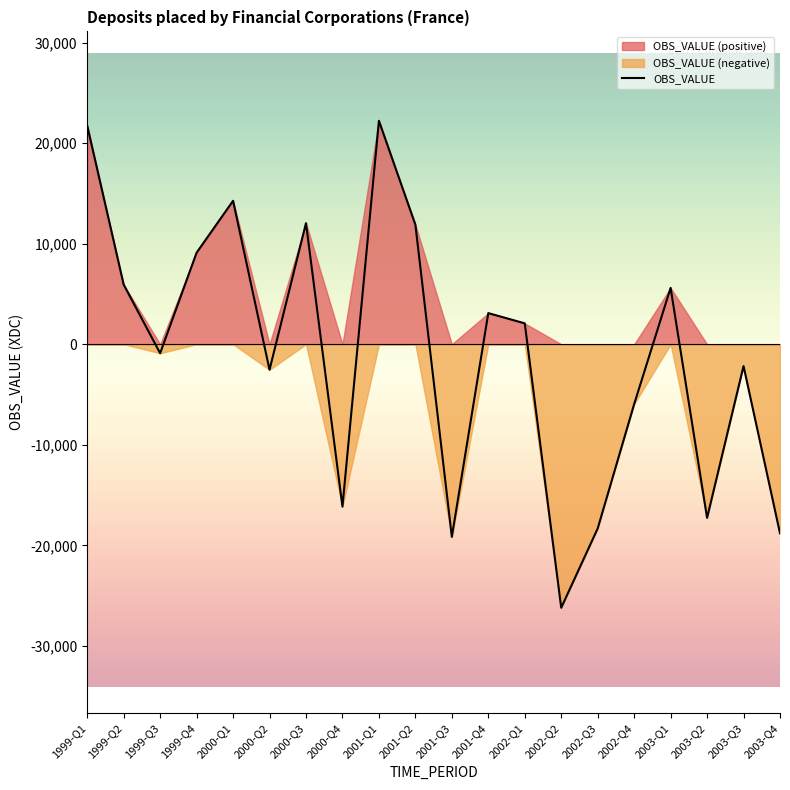

What is the change in value from 2000-Q3 to 2001-Q1?

+10181